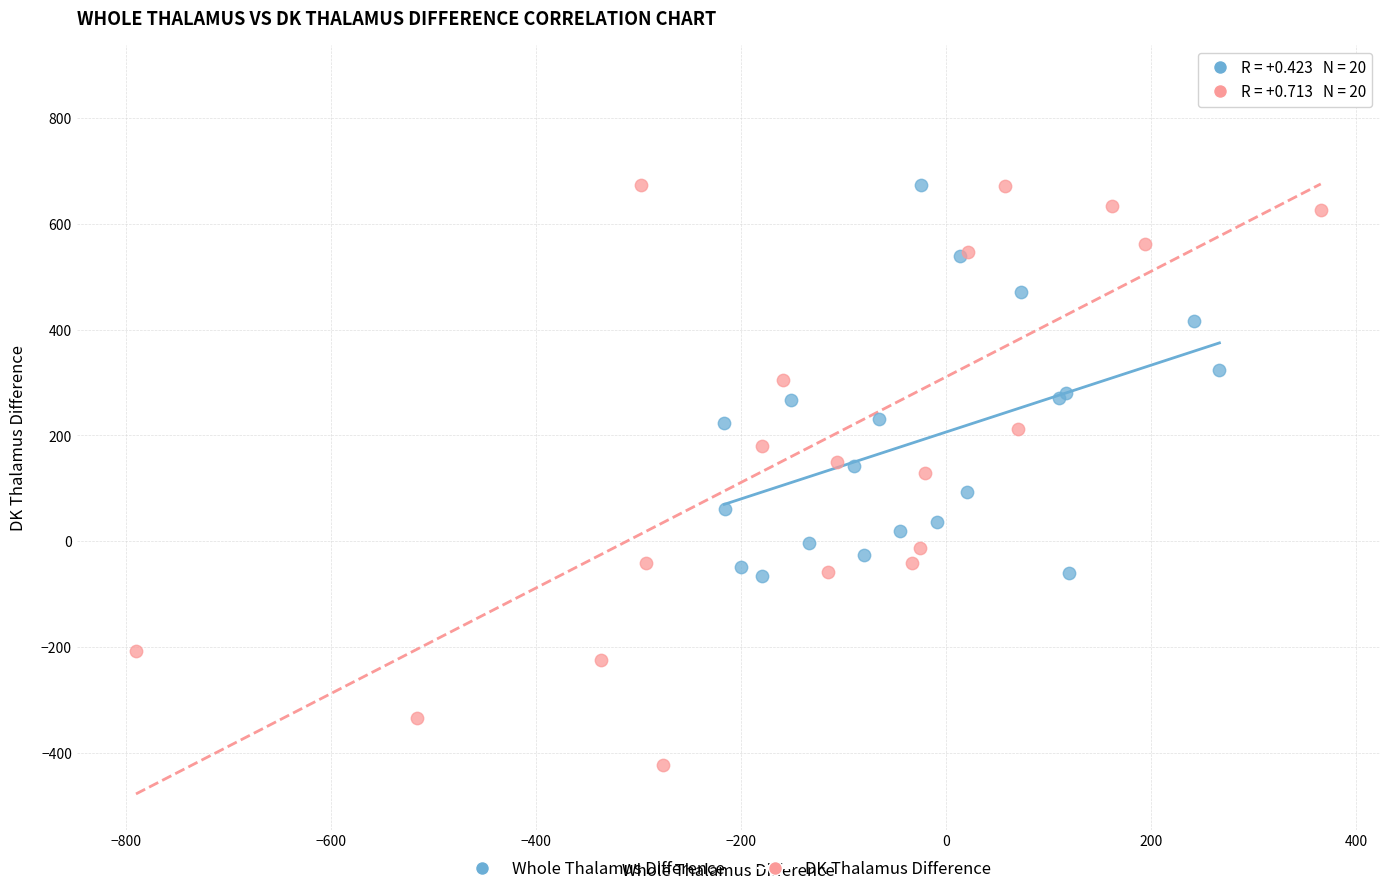

Which series contains the lowest Y value?

DK Thalamus Difference